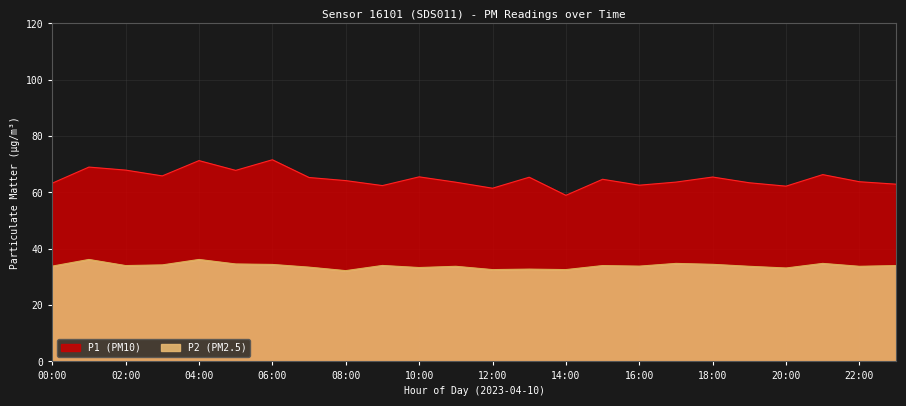

True or false: P1 and P2 cross at least once.

False